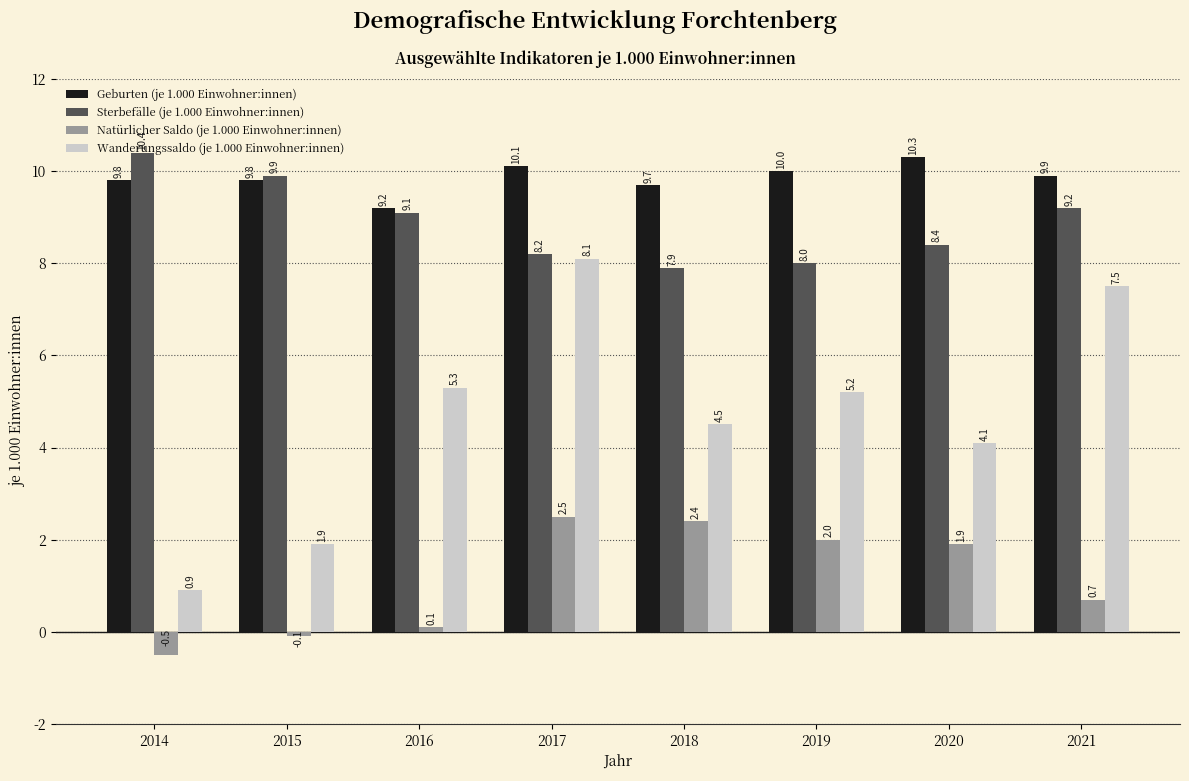

What is the difference between the second highest and minimum values in the Natürlicher Saldo (je 1.000 Einwohner:innen) series?

2.9